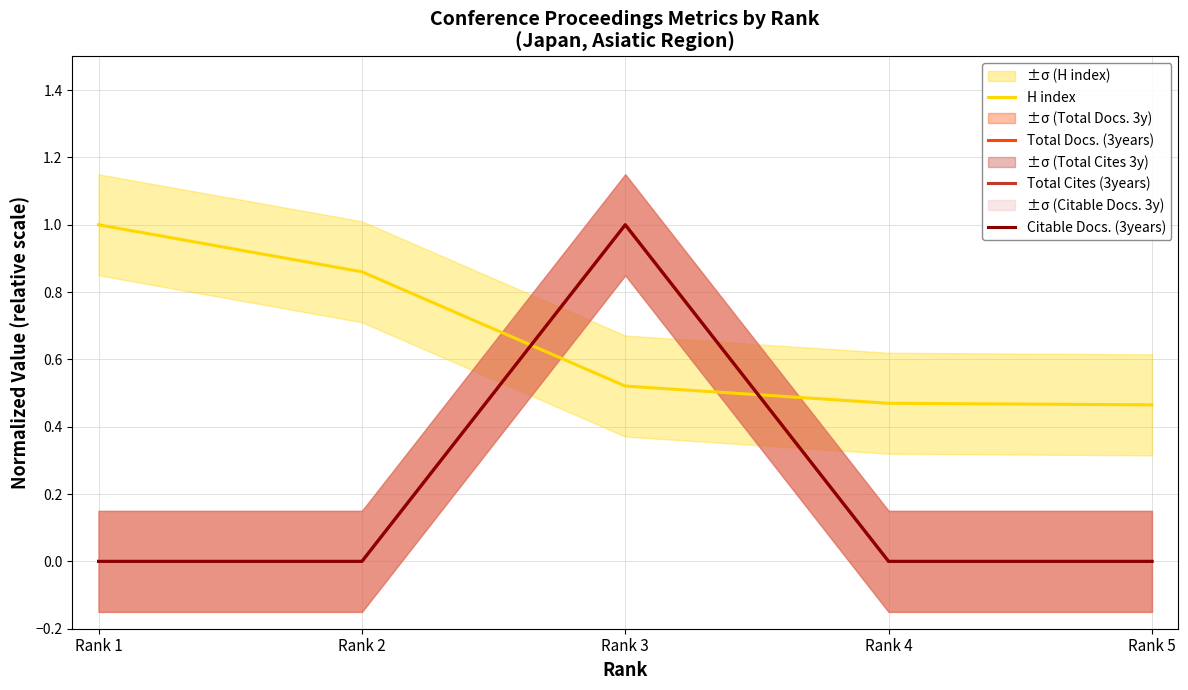

What is the value of the H index point at the 2nd from the left?

0.9